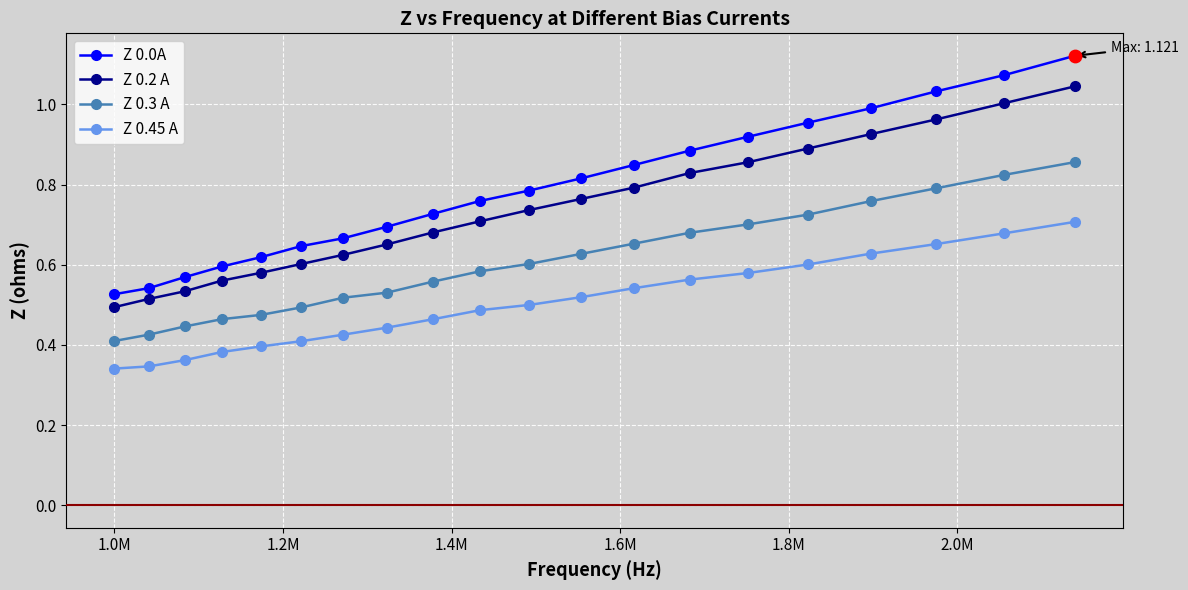

Which series has the largest total across all categories?

Z 0.0A